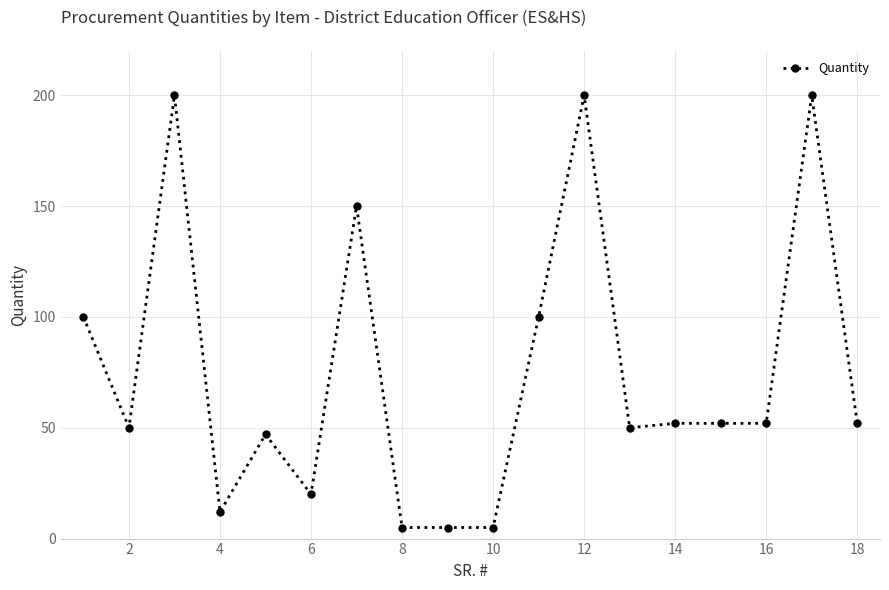

What is the minimum value shown in the chart?

5